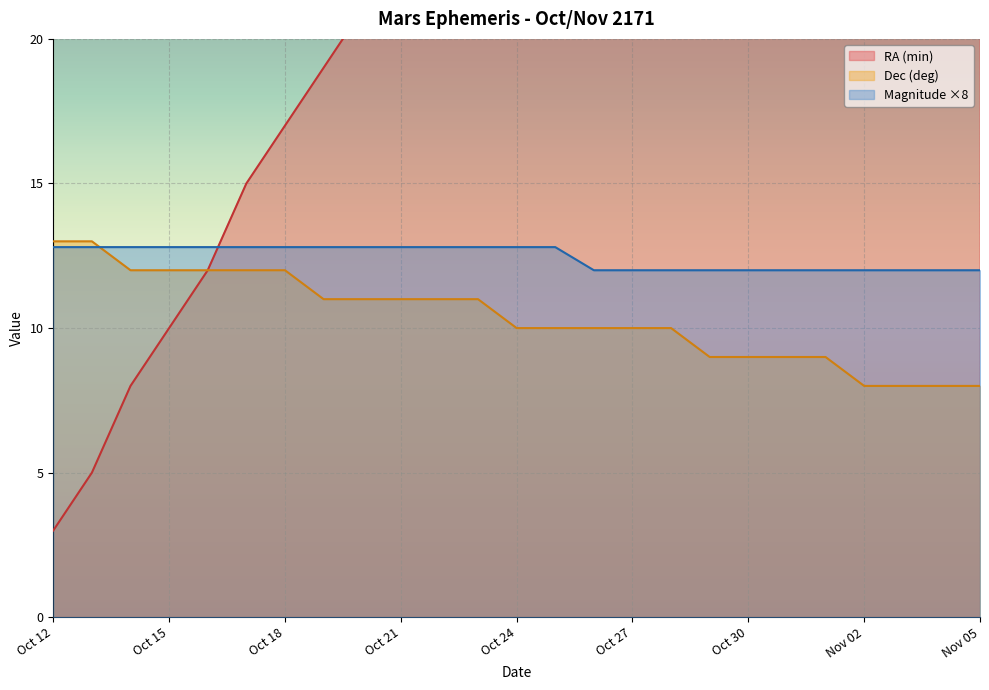

True or false: RA (min) and Dec (deg) cross at least once.

False